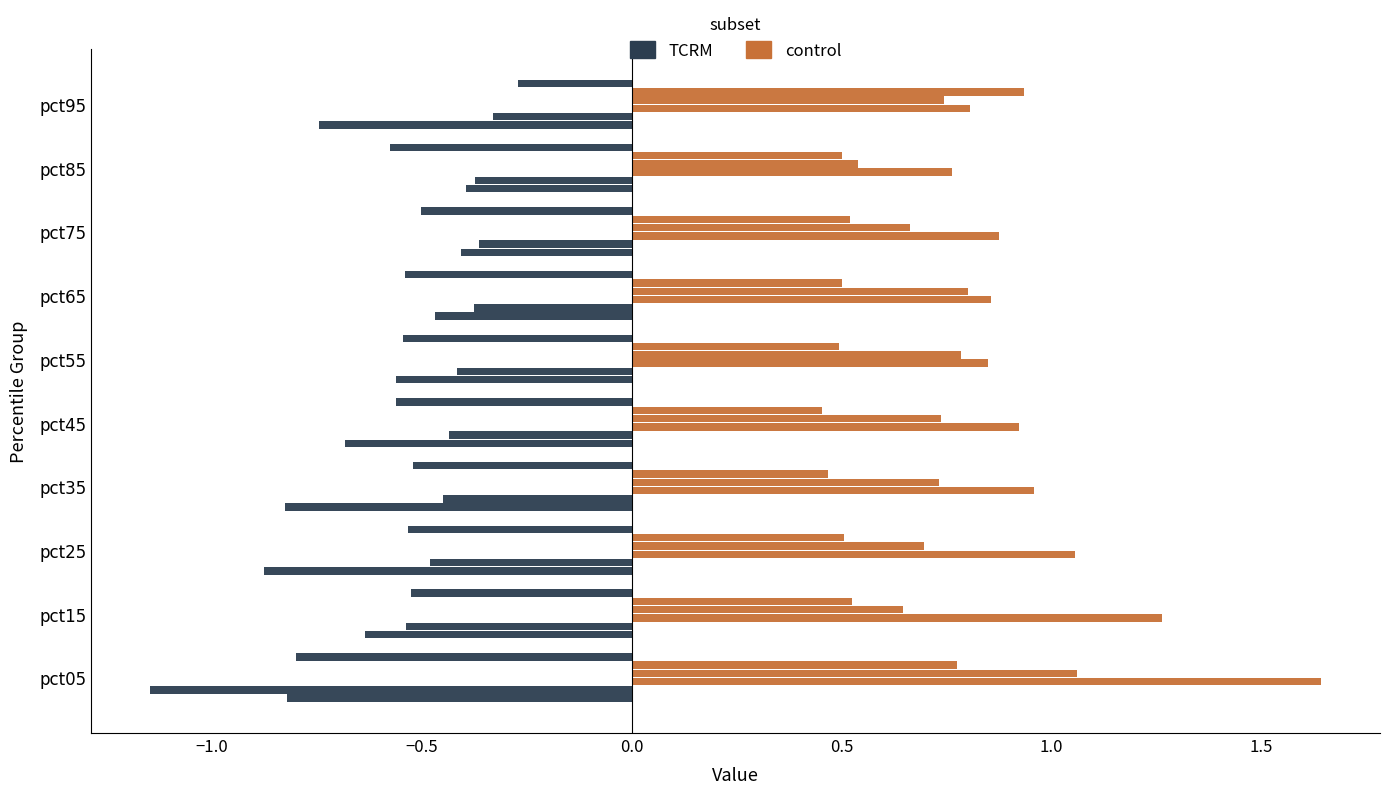

Count the number of data series in this chart.

6